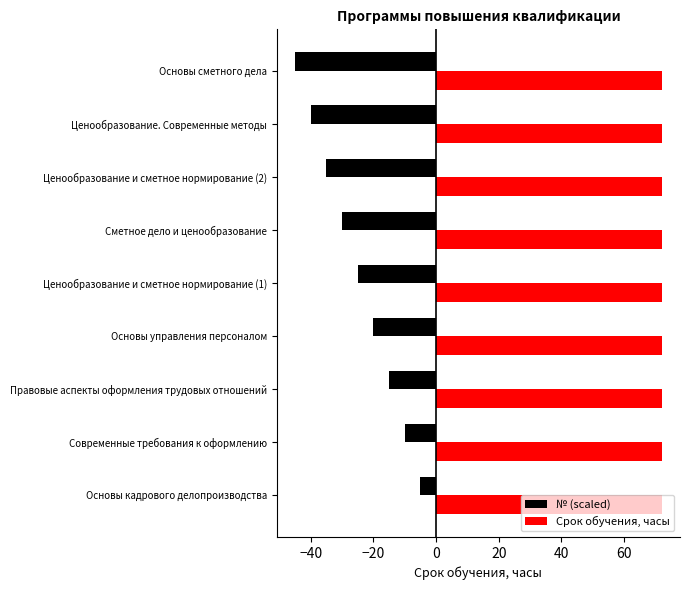

Is the value of Срок обучения, часы at Основы кадрового делопроизводства greater than the value of № (scaled) at Сметное дело и ценообразование?

Yes